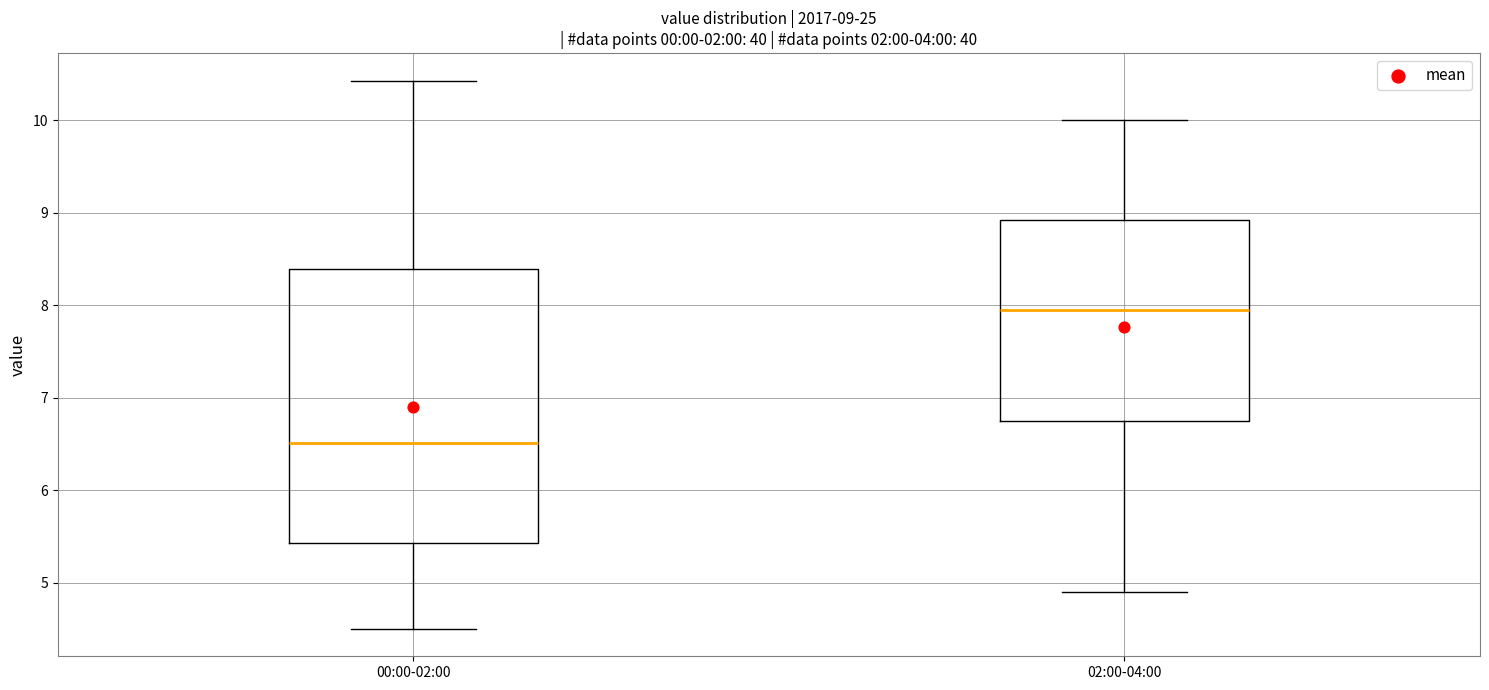

Comparing the boxes themselves (not the whiskers), which one is the tallest?

00:00-02:00